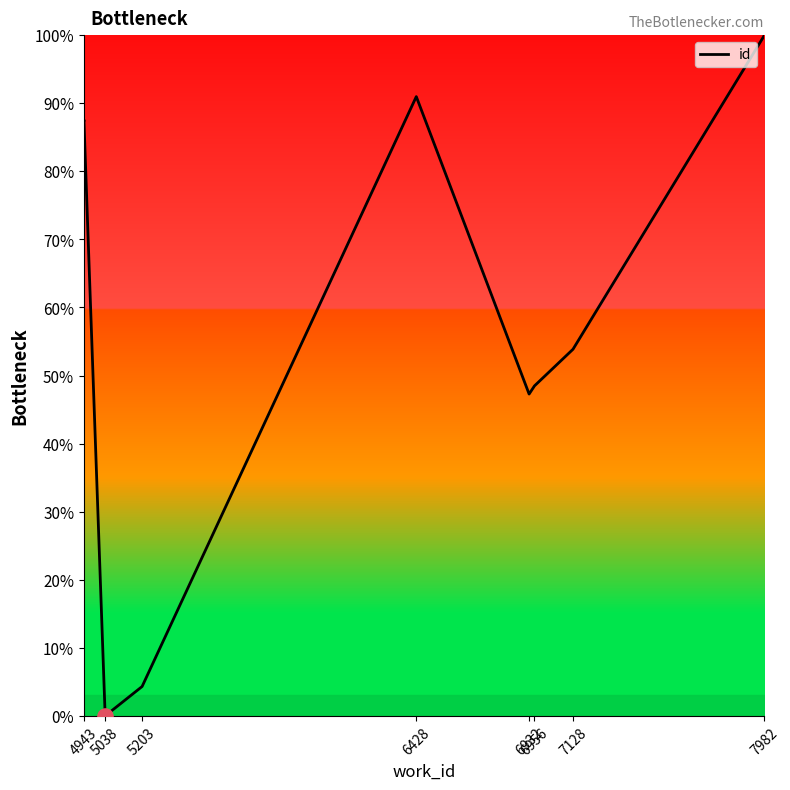

What is the ratio of the value at 6932 to the value at 4943?

0.5